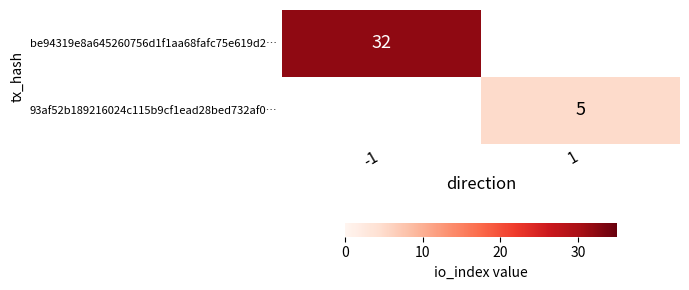

Is it true that 93af52b189216024c115b9cf1ead28bed732af0… equals 2 at 1?

False